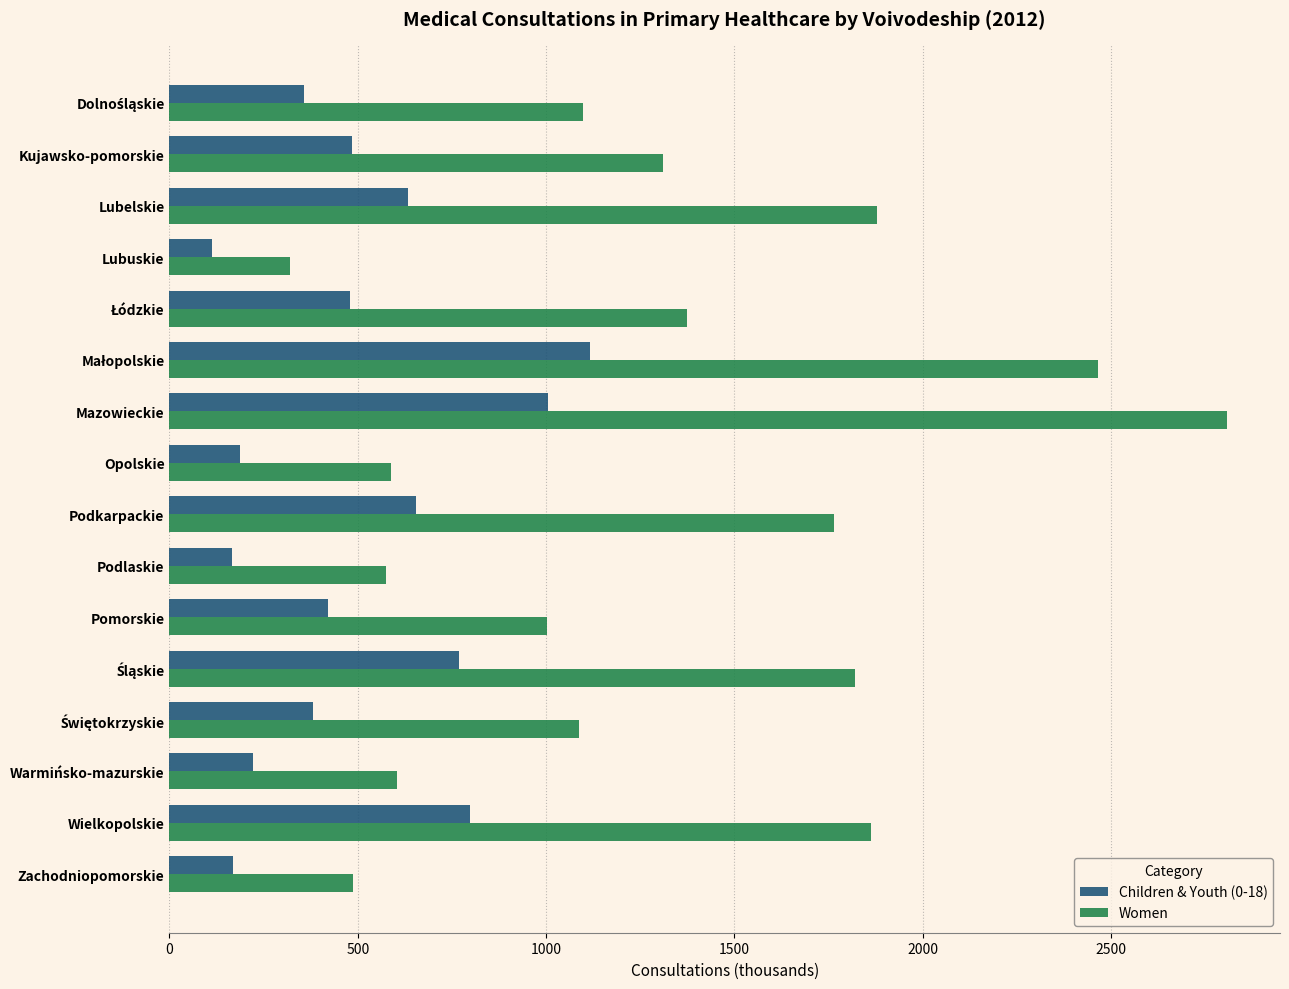

Which series has the widest spread of values?

Women